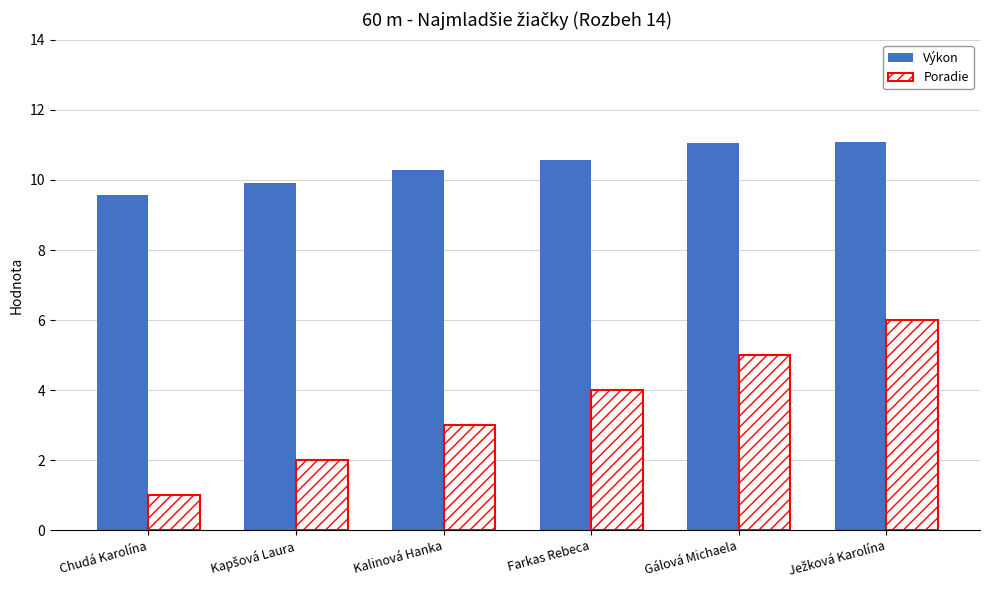

Which series has the widest spread of values?

Poradie